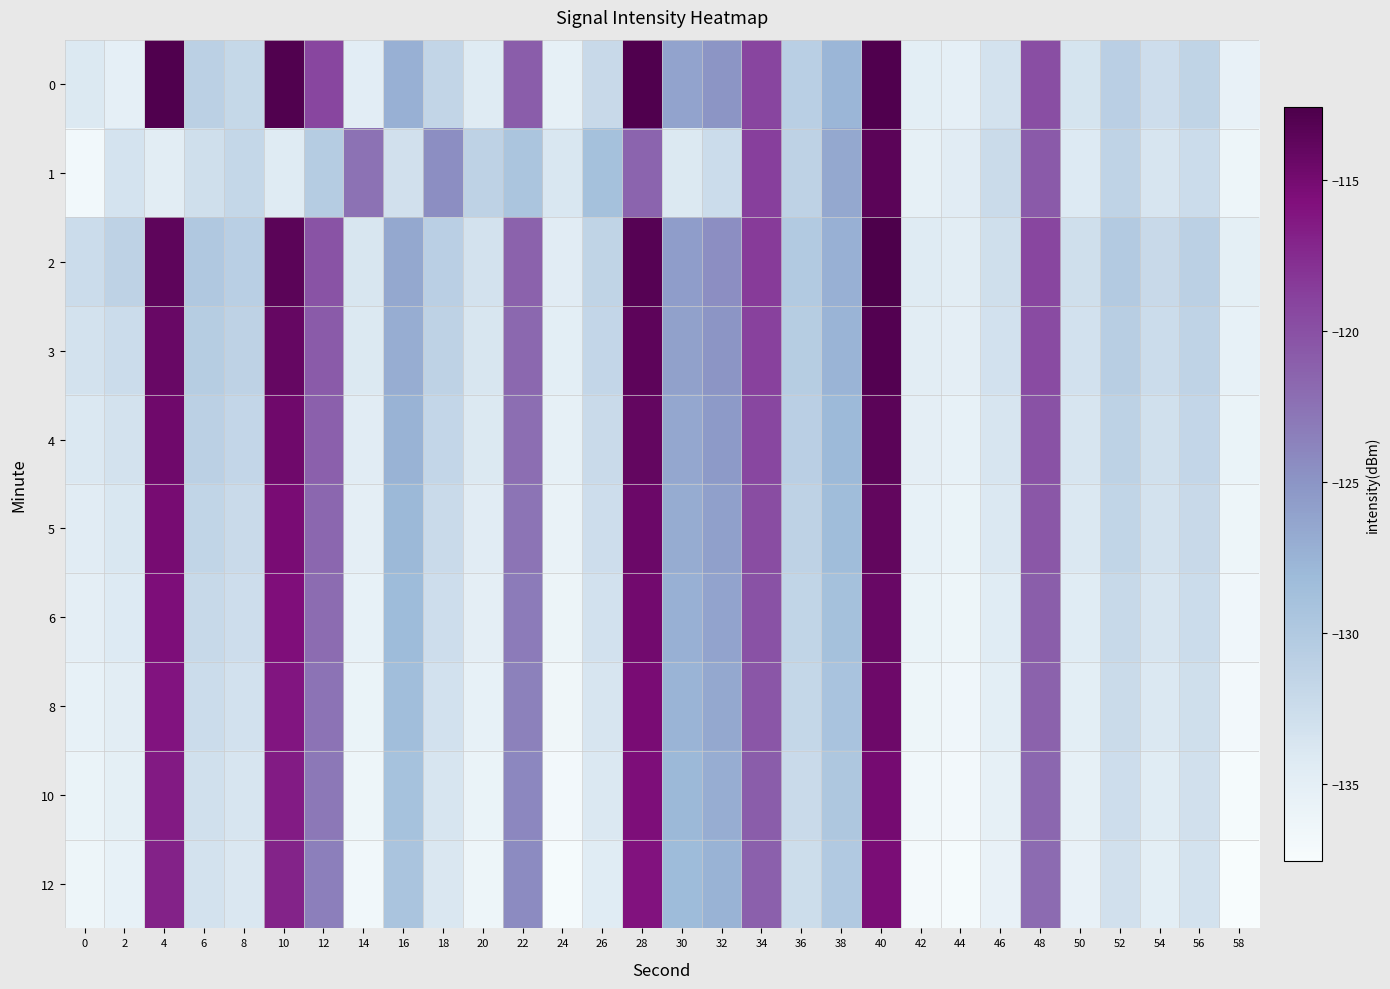

Rank the series by their maximum value, from highest to lowest.

2, 0, 3, 1, 4, 5, 6, 8, 10, 12